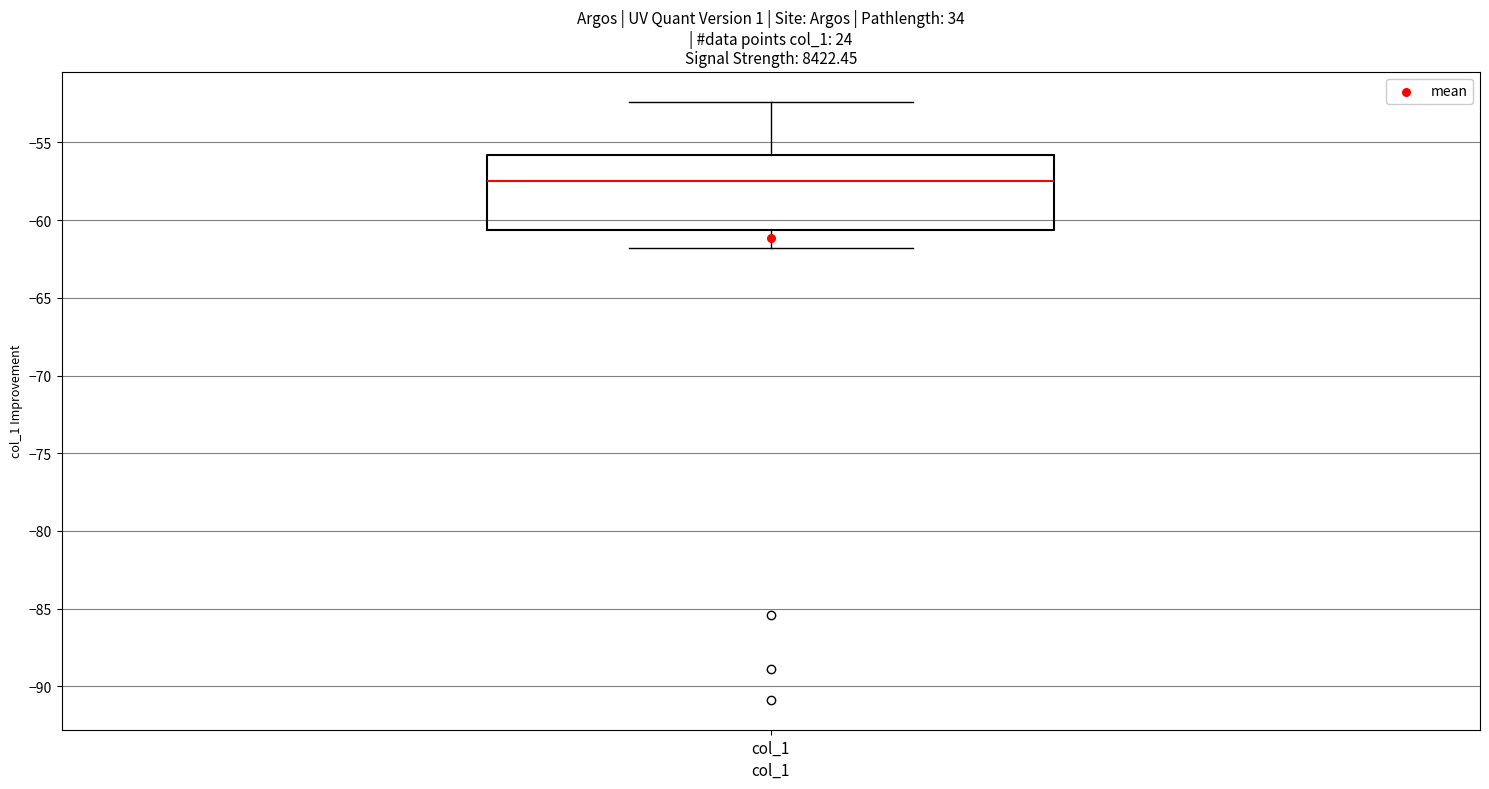

Transcribe this box plot: give where the median line is, the range the box spans, and where the two whiskers end, as read against the y-axis. The values are not printed on the chart, so give them approximately, as read against the axis.

median -57.5, box -60.5 to -56.0, whiskers -62.0 to -52.5